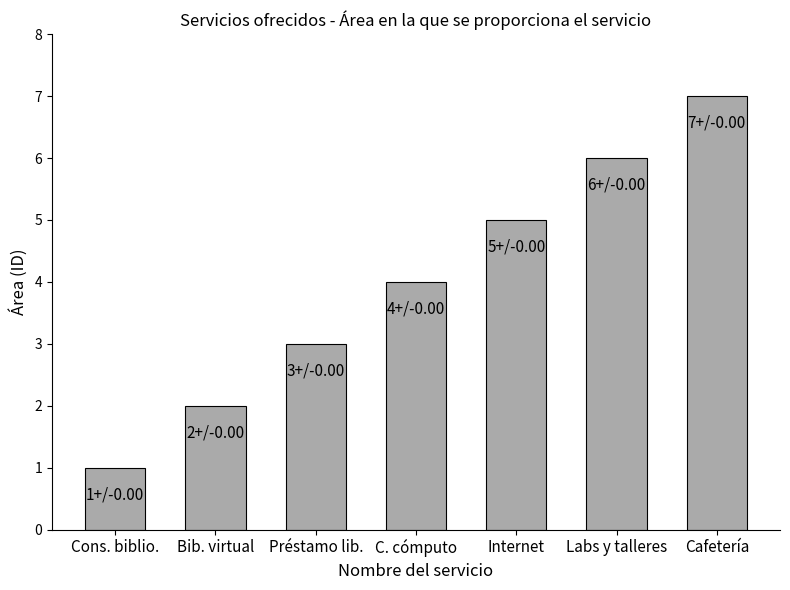

What is the difference between the values at Internet and Labs y talleres?

1